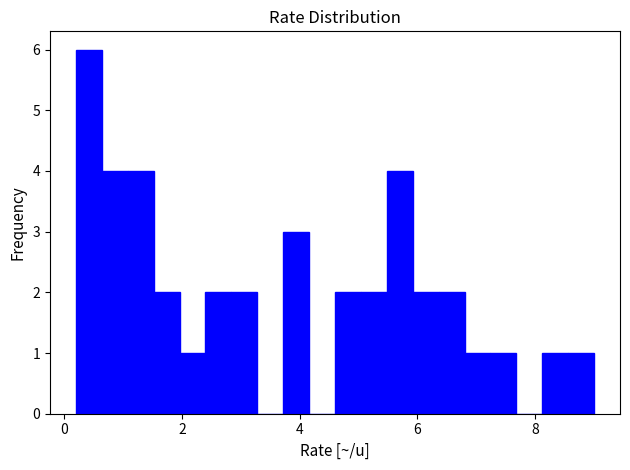

Read against the x-axis, roughly where is the centre of the tallest bar?

0.4